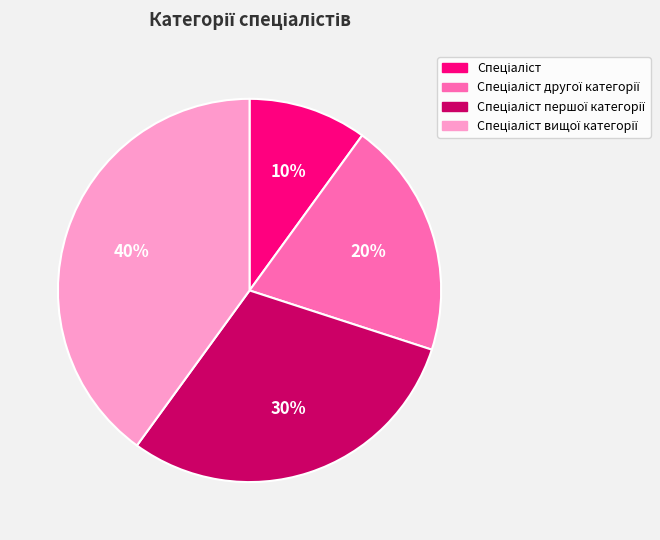

To the nearest percent, what is the average slice percentage?

25%